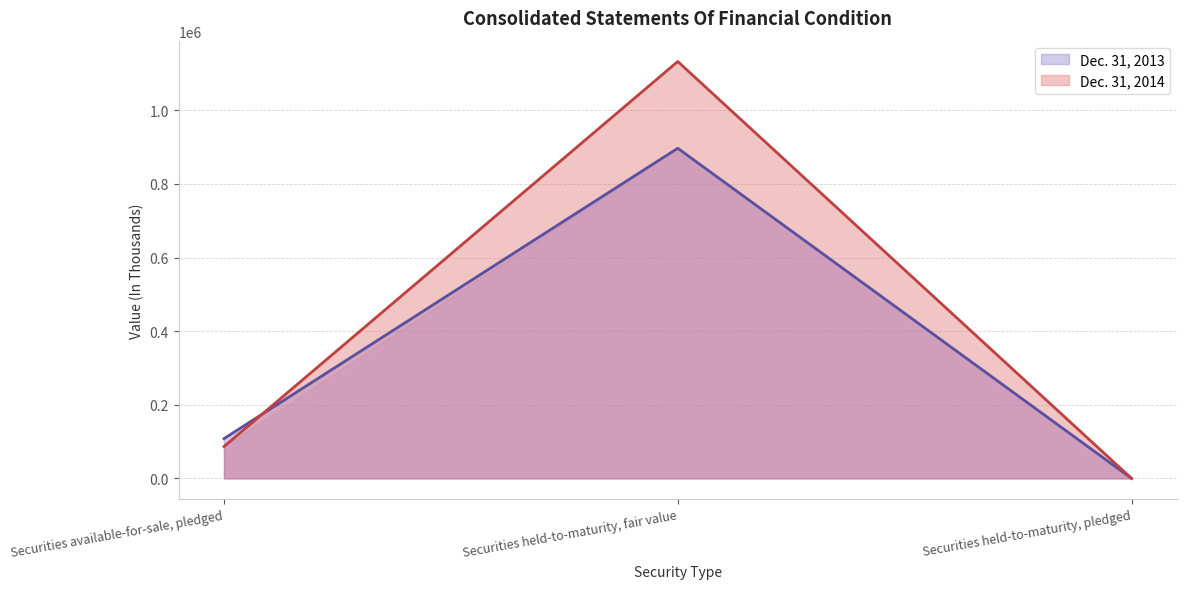

Does the chart have visible grid lines?

Yes